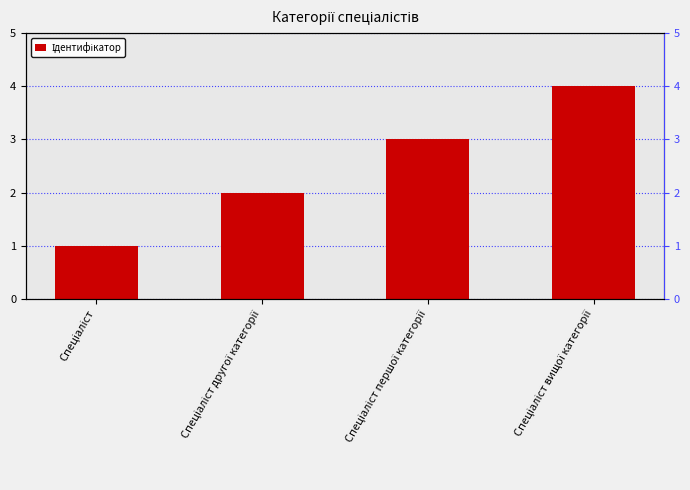

What is the sum of all values?

10